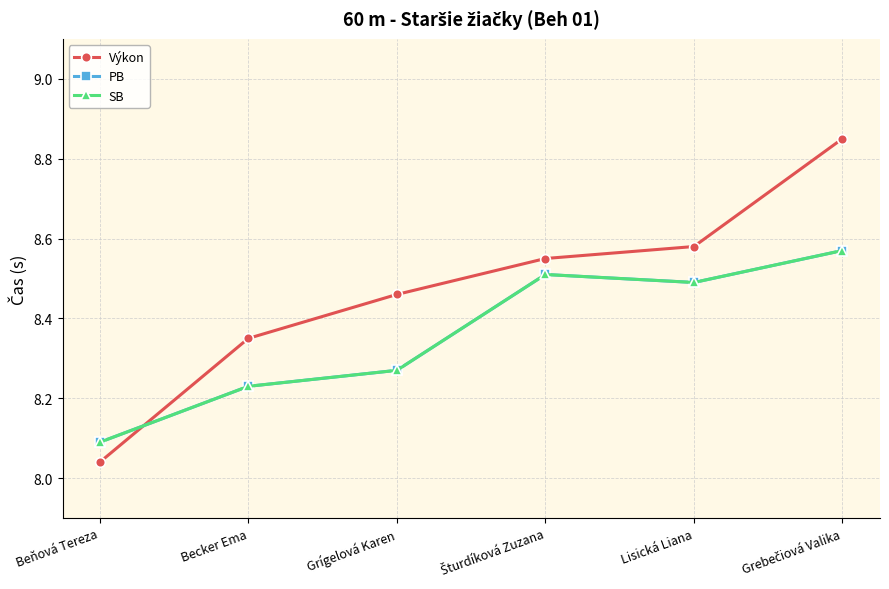

How many SB values are between 8 and 9?

6